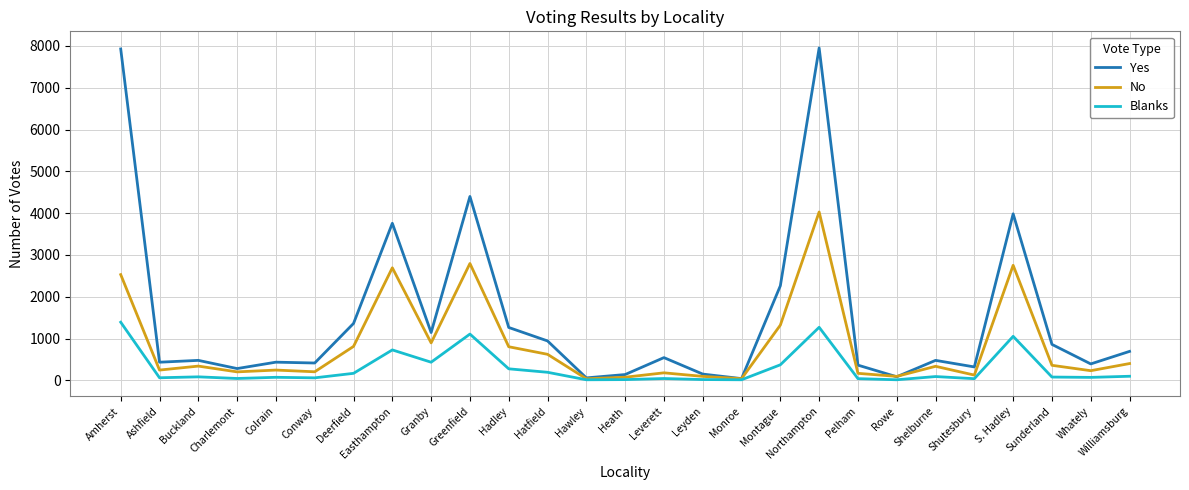

List the series in order of their peak value, lowest first.

Blanks, No, Yes